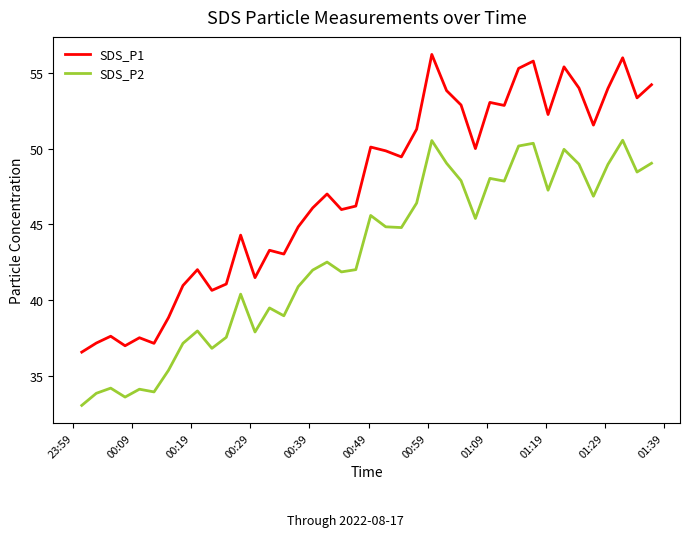

True or false: SDS_P2 and SDS_P1 cross at least once.

False